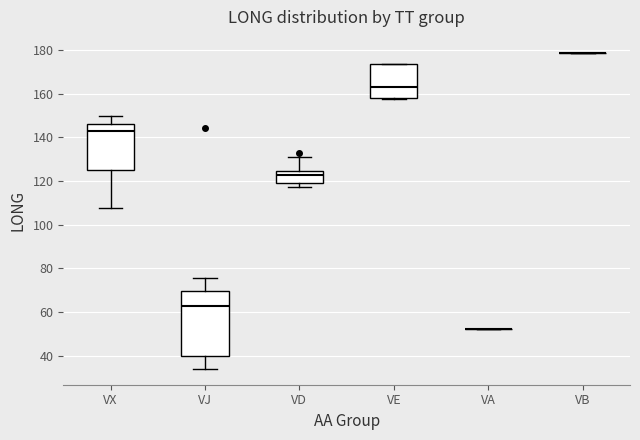

Where does the lower whisker of the box for VX end on the y-axis? The values are not printed on the chart, so give them approximately, as read against the axis.

108